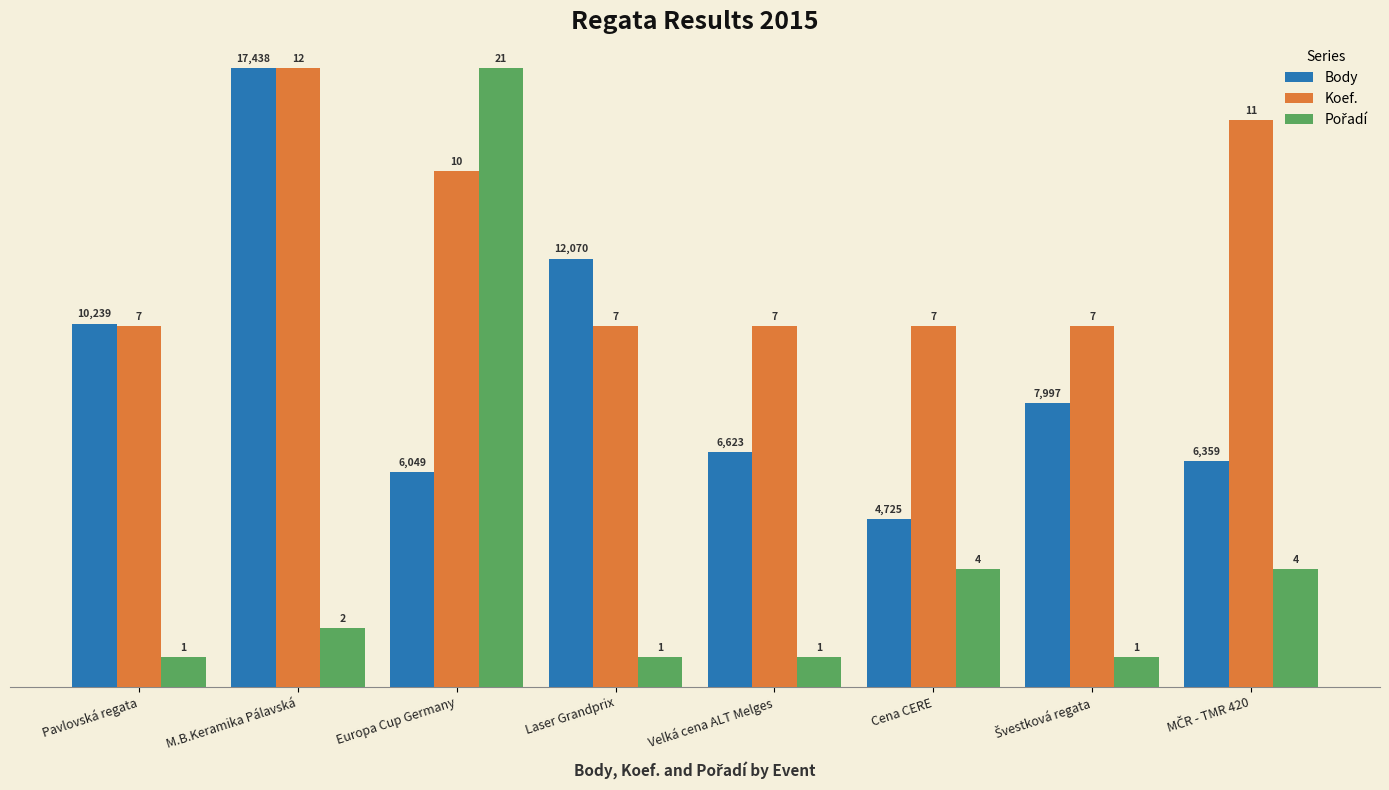

How many bars are there in total?

24